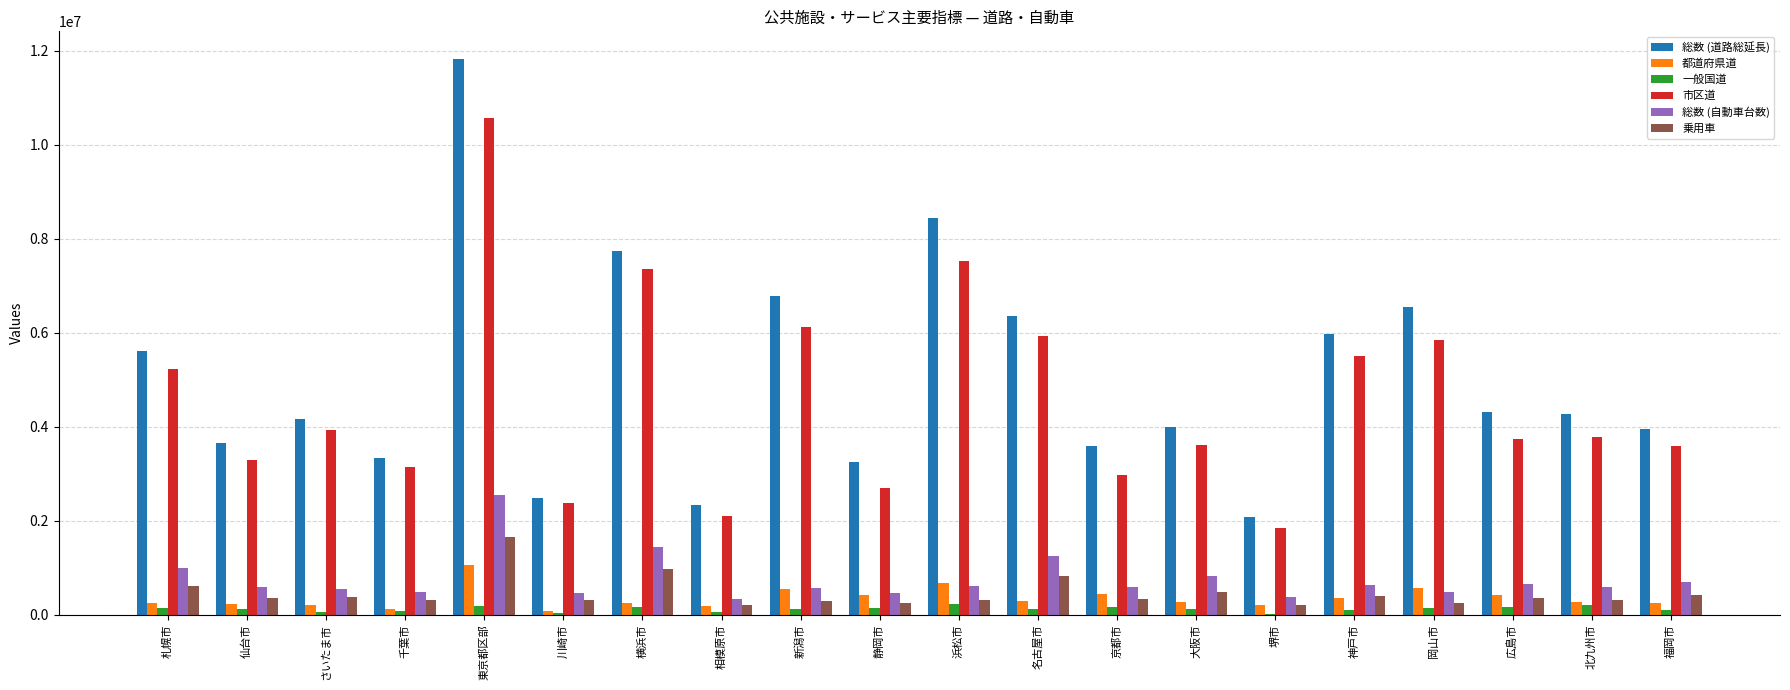

How many distinct data groups are displayed?

6